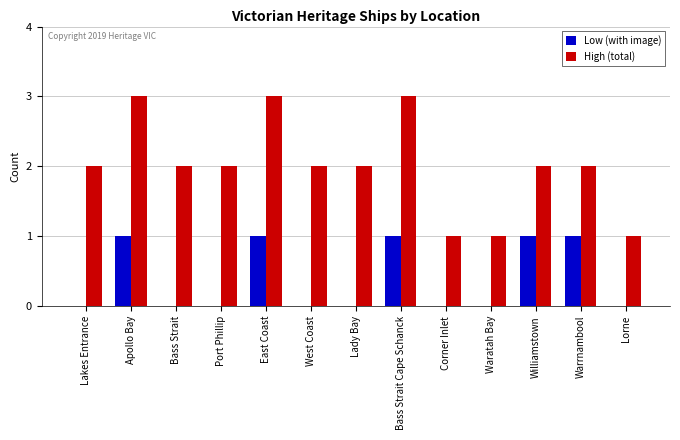

Which series changed the most between Bass Strait and Williamstown?

Low (with image)